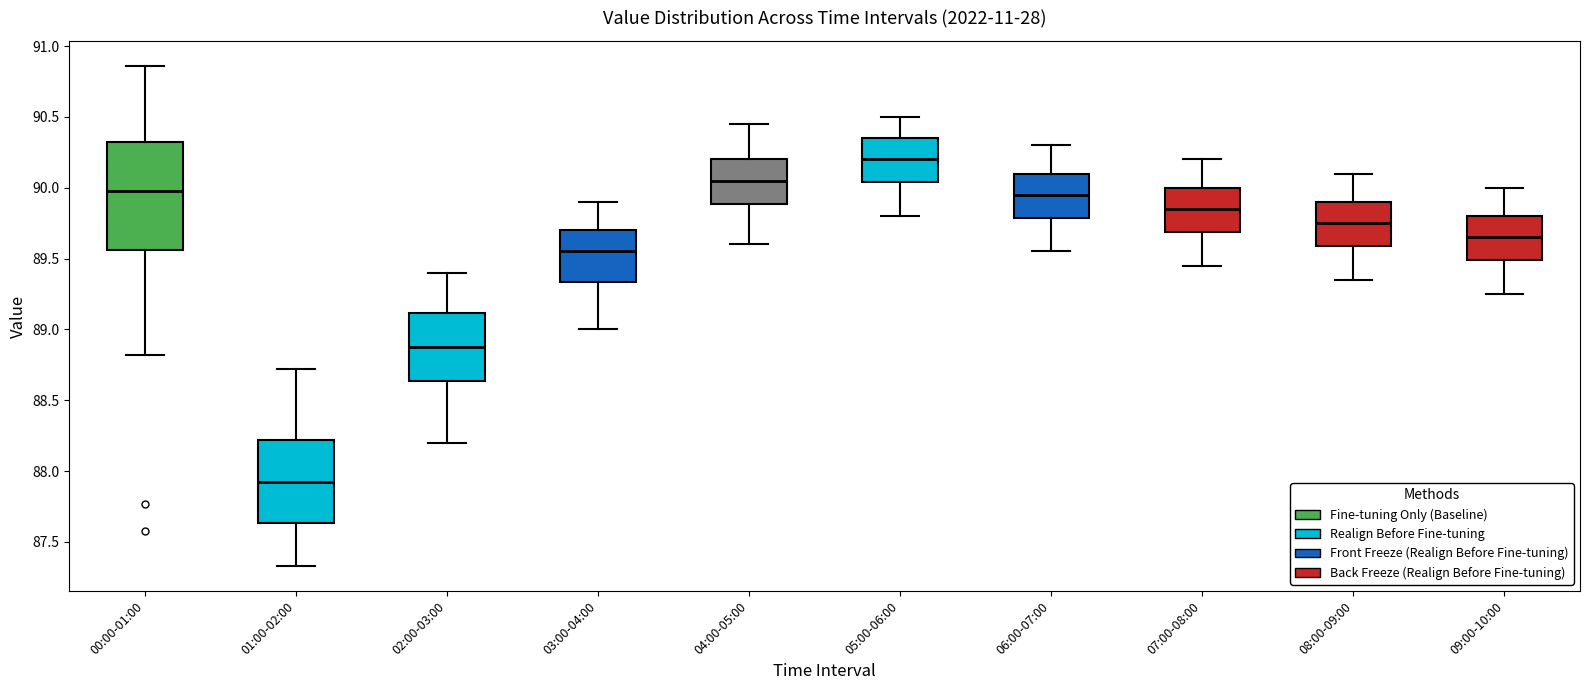

Which box is the tallest, from its lower edge to its upper edge?

00:00-01:00